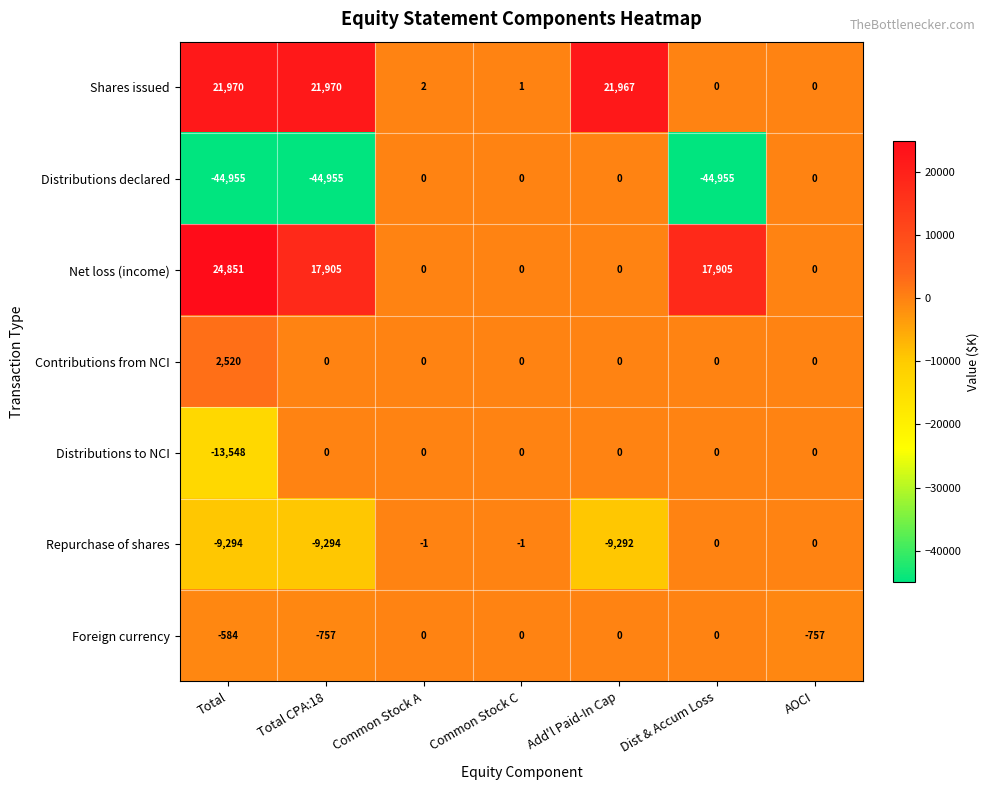

At how many categories does at least one series exceed 5904?

4